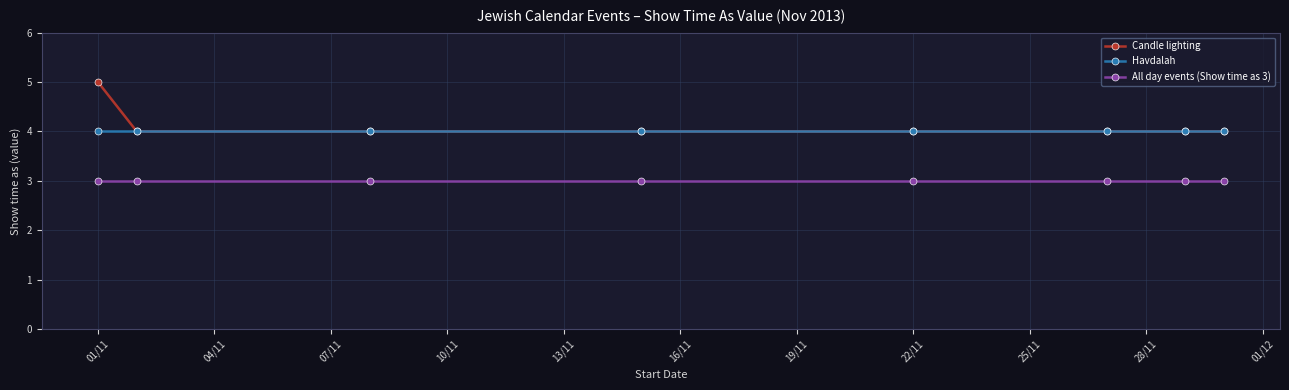

Rank the series by their maximum value, from lowest to highest.

All day events (Show time as 3), Havdalah, Candle lighting